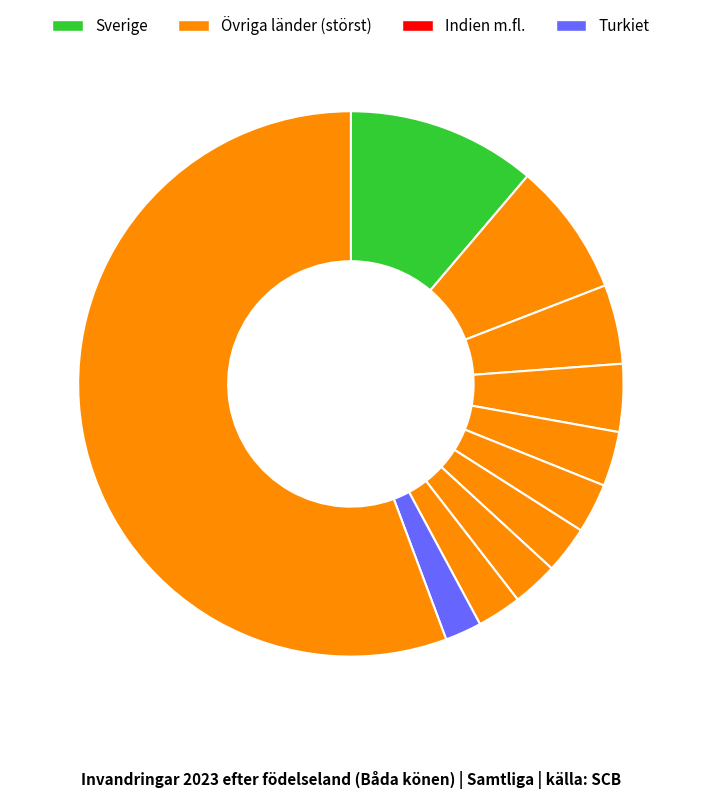

To the nearest percent, what is the difference between the largest and smallest slice percentages?

54%